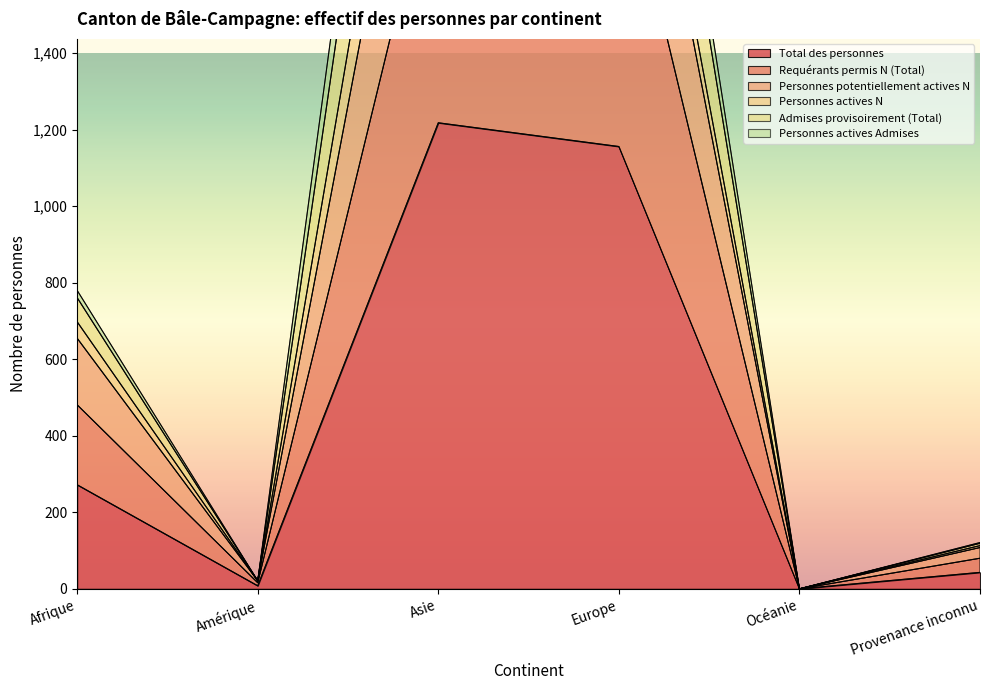

List the labels in order of Requérants permis N (Total) value, largest first.

Europe, Asie, Afrique, Provenance inconnu, Amérique, Océanie